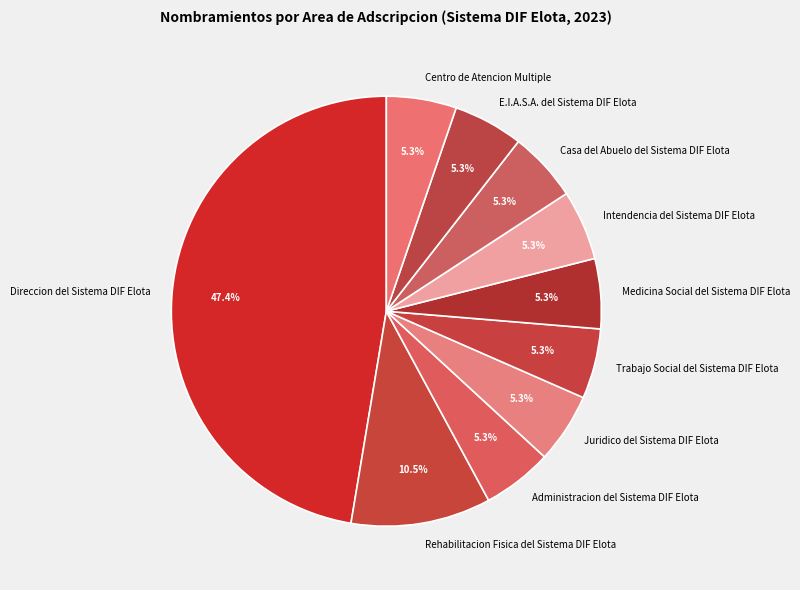

To the nearest percent, what is the average slice percentage?

10%